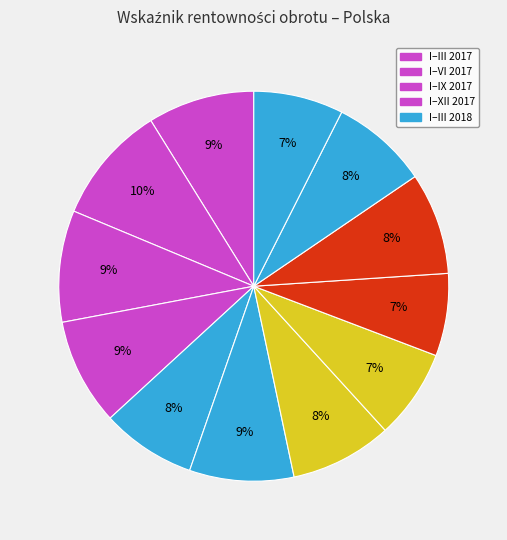

Rank the categories by value from highest to lowest.

I–VI 2017, I–IX 2017, I–III 2017, I–XII 2017, I–VI 2018, I–IX 2018, I–VI 2019, I–IX 2019, I–III 2018, I–XII 2018, I–XII 2019, I–III 2019